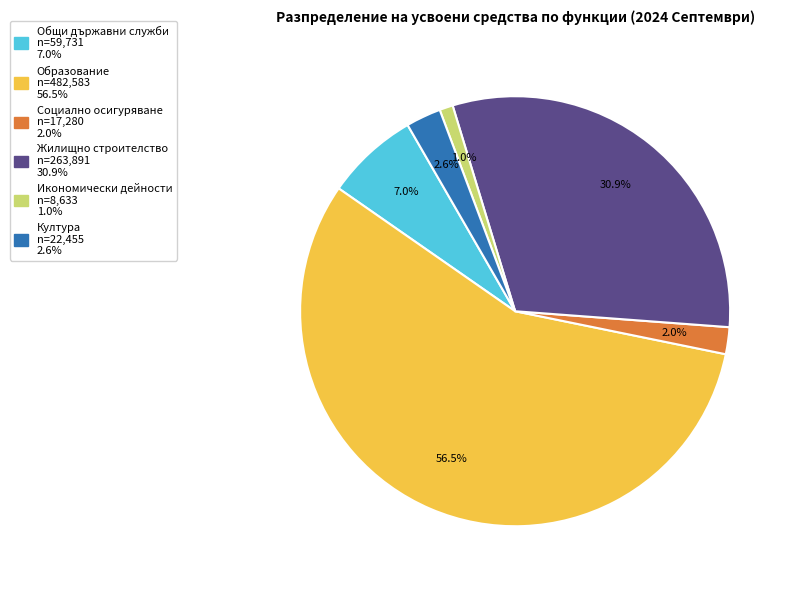

Is there a majority slice in this chart?

Yes